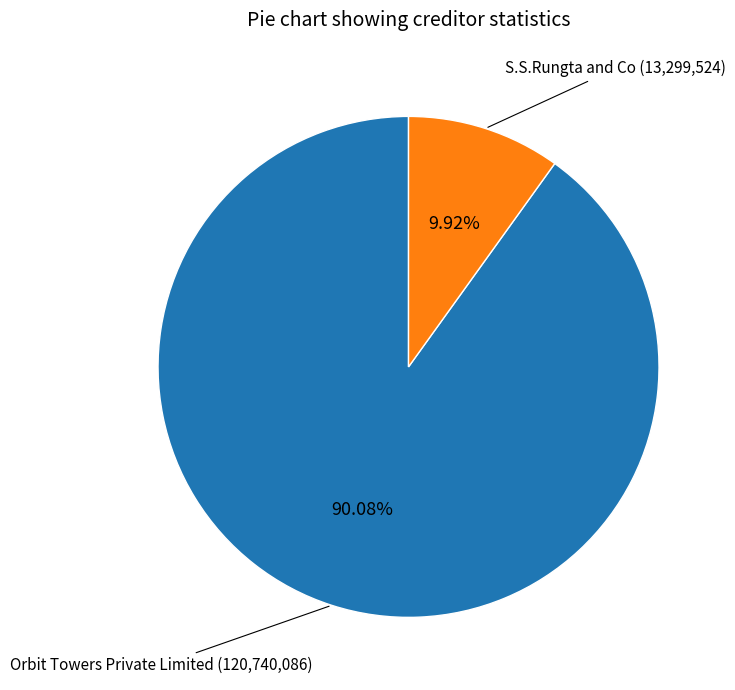

Is there any slice that represents more than half of the pie?

Yes